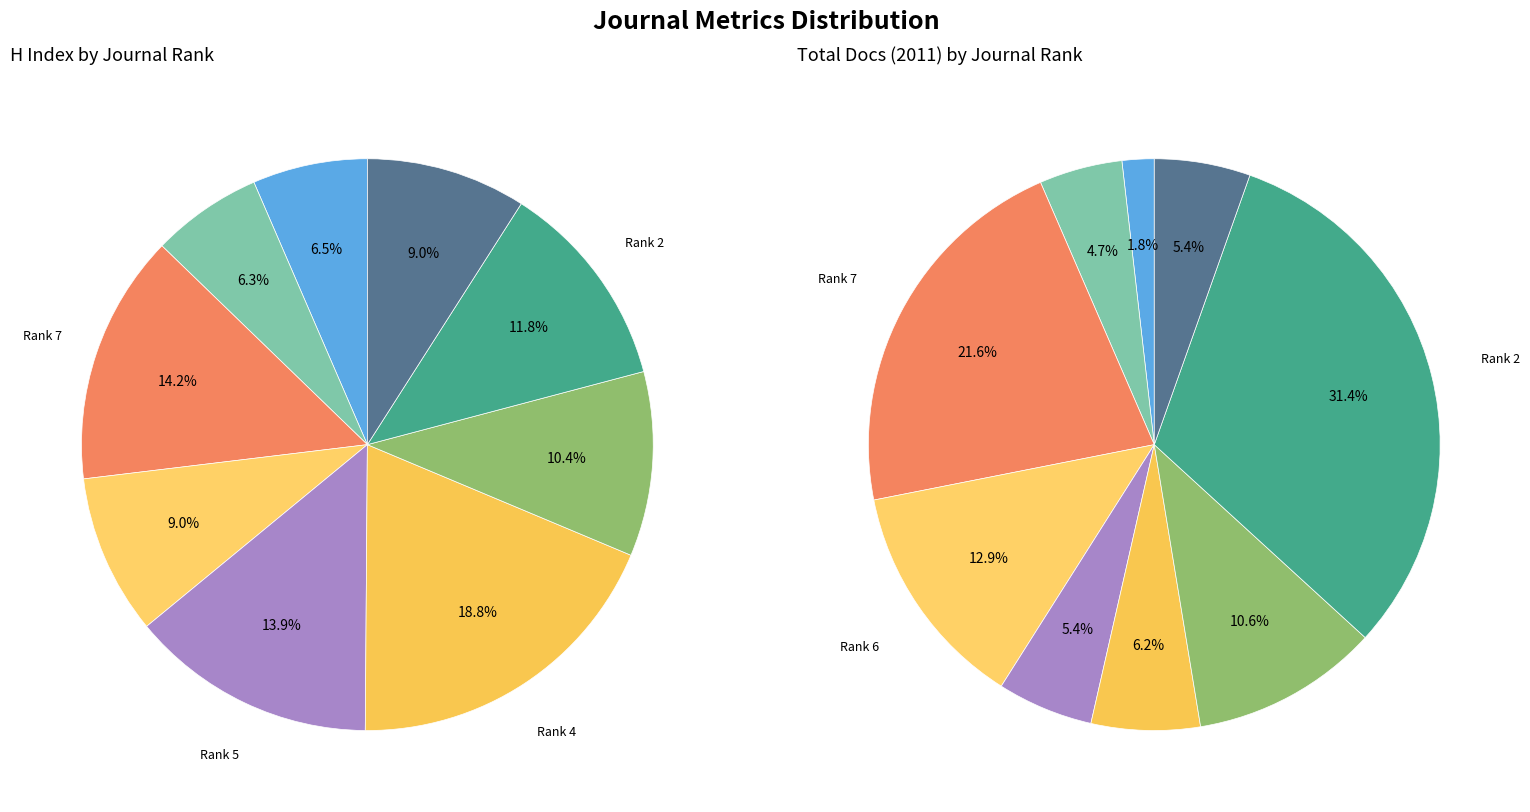

To the nearest percent, what percentage of the pie is Rank 6?

9%